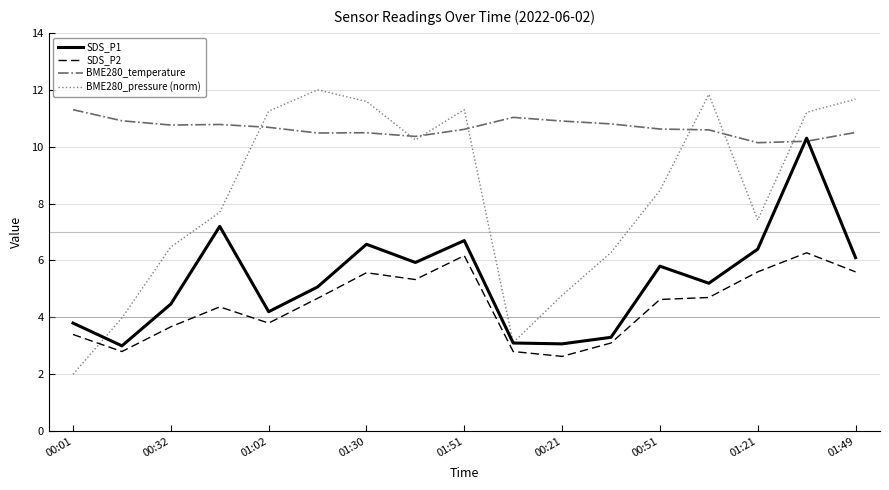

What is the sum of all BME280_pressure (norm) values?

141.3